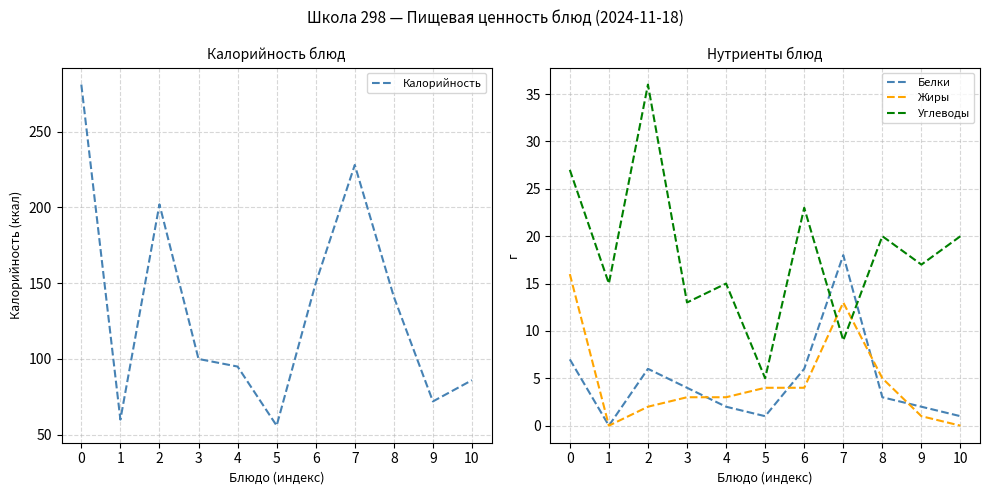

What is the difference between the maximum and second lowest values in the Жиры series?

16